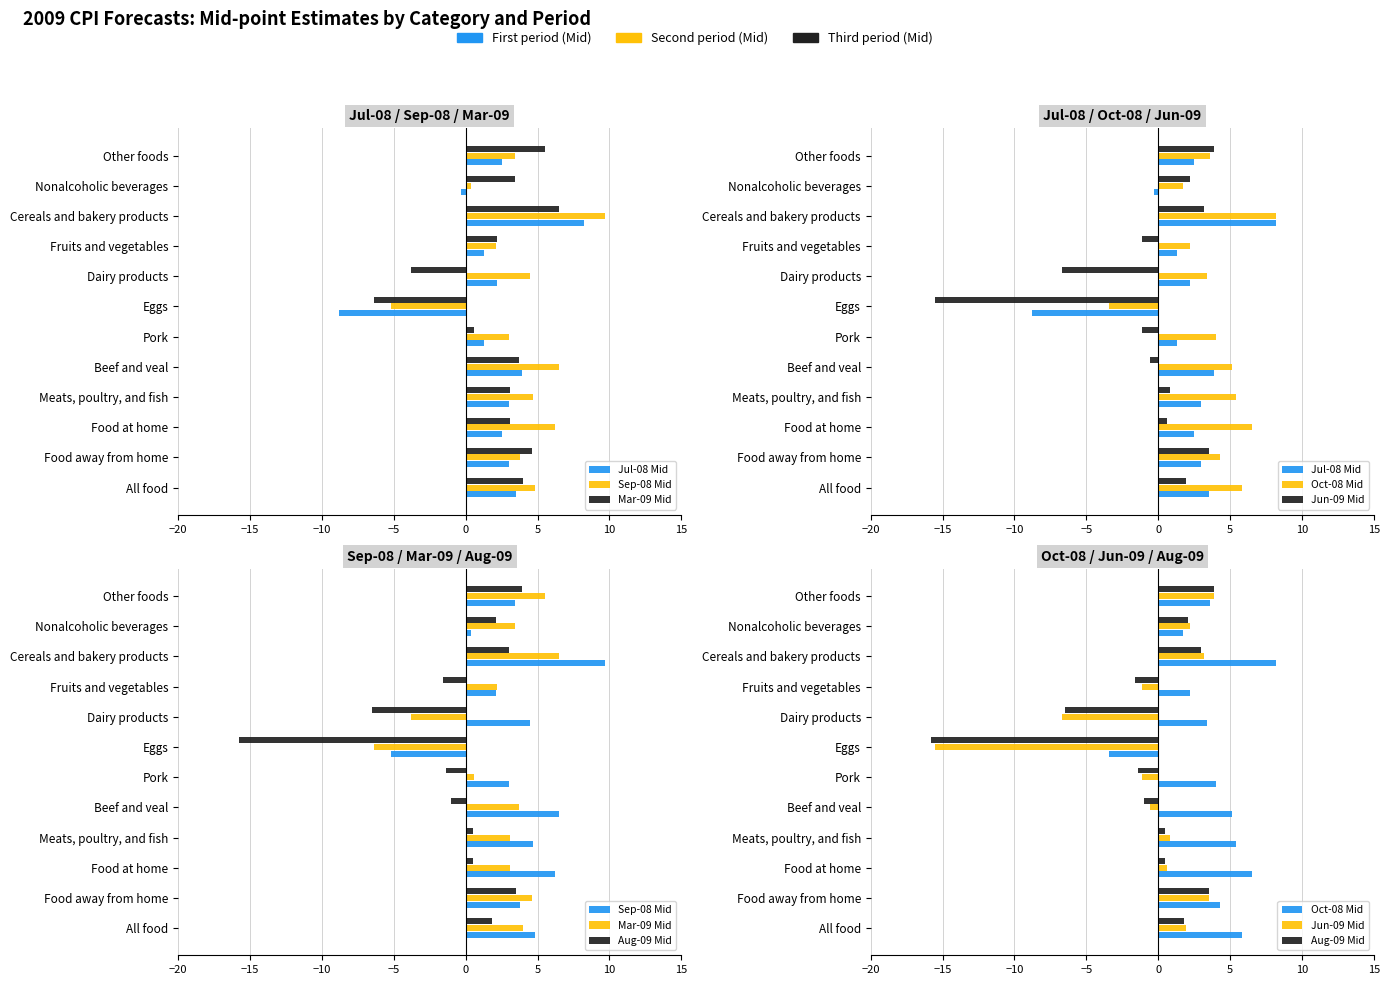

Reading left to right, list all the values displayed in this chart.

Jul-08 Mid: 3.5	3.0	2.5	3.0	3.9	1.3	-8.8	2.2	1.3	8.2	-0.3	2.5
Sep-08 Mid: 4.8	3.8	6.2	4.7	6.5	3.0	-5.2	4.5	2.1	9.7	0.4	3.4
Mar-09 Mid: 4.0	4.6	3.1	3.1	3.7	0.6	-6.4	-3.8	2.2	6.5	3.4	5.5
Oct-08 Mid: 5.8	4.3	6.5	5.4	5.1	4.0	-3.4	3.4	2.2	8.2	1.7	3.6
Jun-09 Mid: 1.9	3.5	0.6	0.8	-0.6	-1.1	-15.5	-6.7	-1.1	3.2	2.2	3.9
Aug-09 Mid: 1.8	3.5	0.5	0.5	-1.0	-1.4	-15.8	-6.5	-1.6	3.0	2.1	3.9